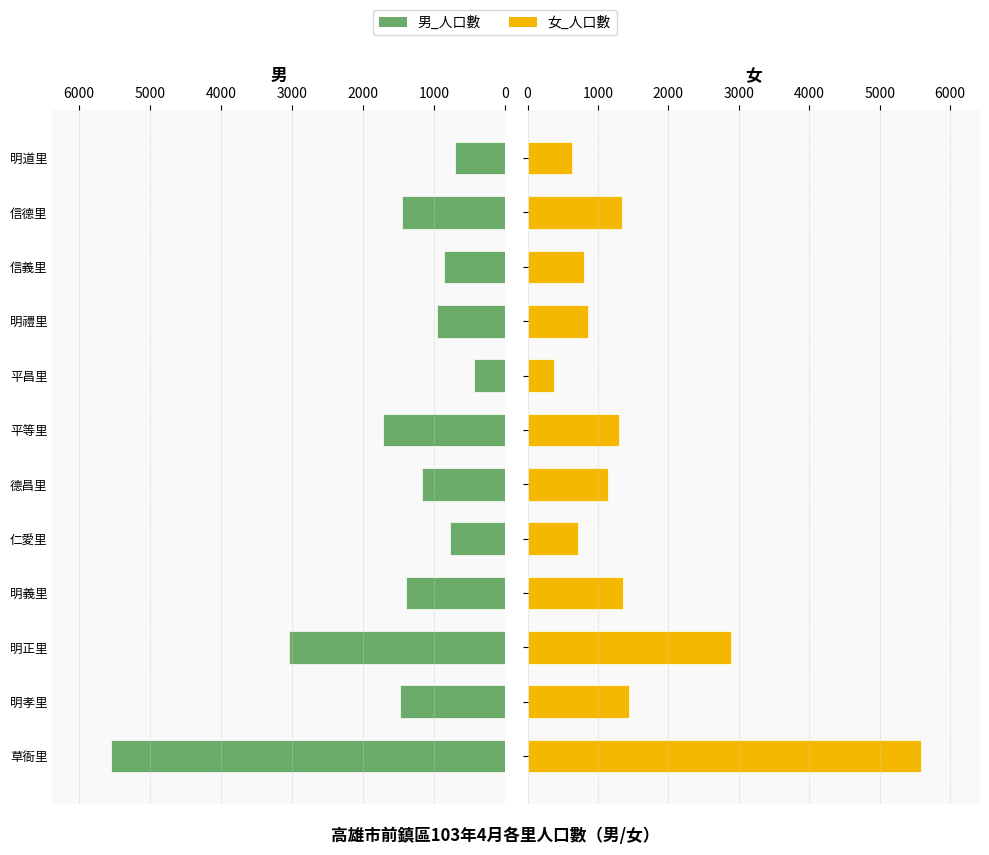

At 德昌里, list the series in order from smallest to largest.

女_人口數, 男_人口數